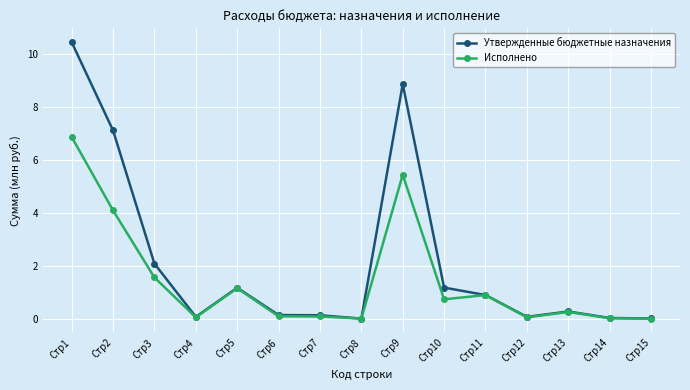

What is the difference between the maximum and minimum values in the Утвержденные бюджетные назначения series?

10.4